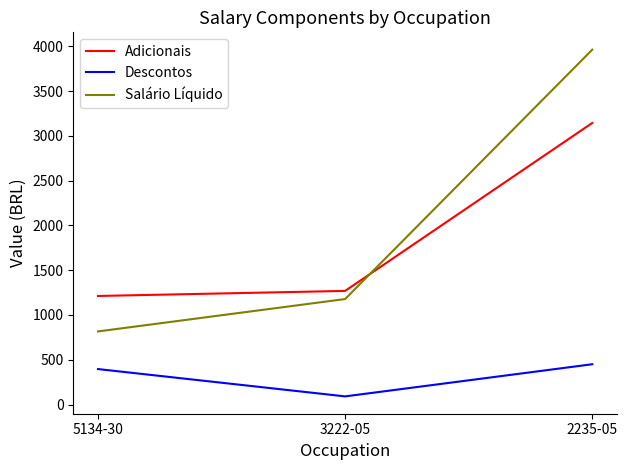

What is the difference between the highest and lowest values at 3222-05?

1177.6